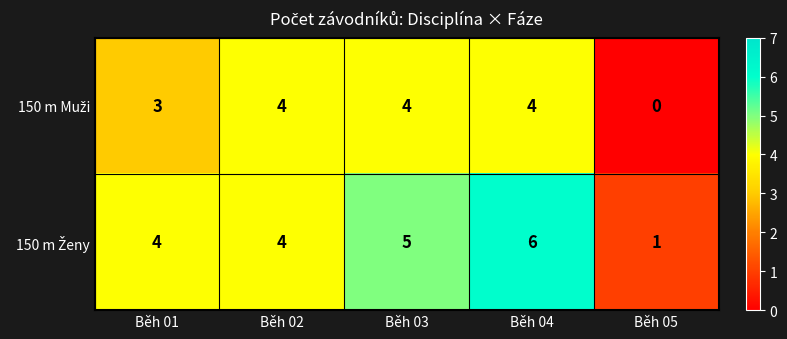

At how many categories does at least one series exceed 2?

4